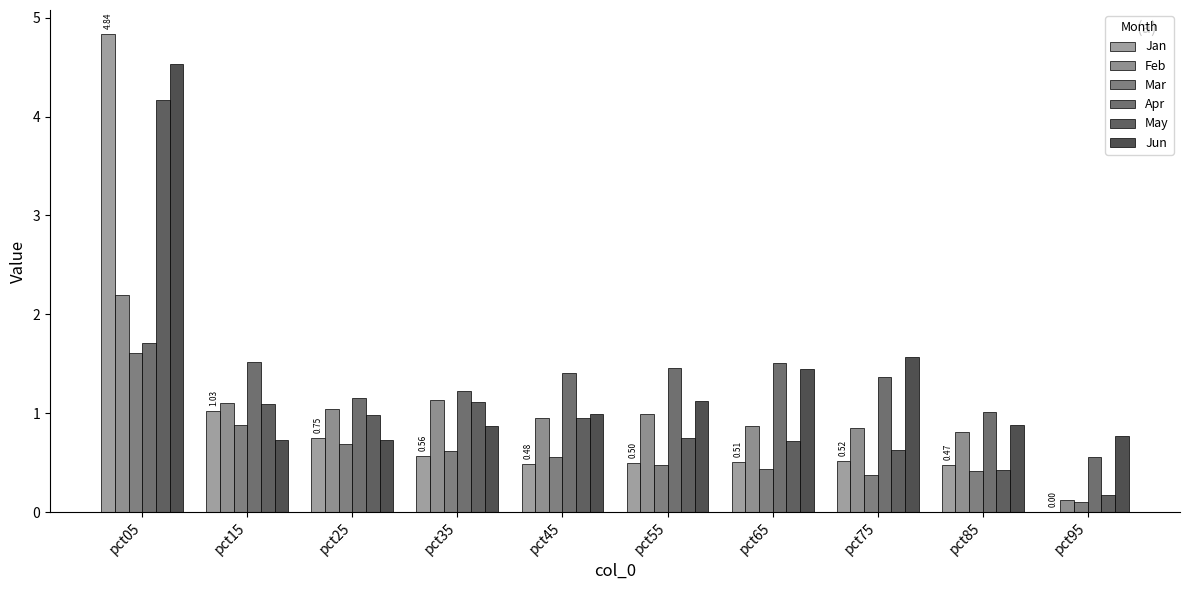

Which category has the highest value across all series?

pct05